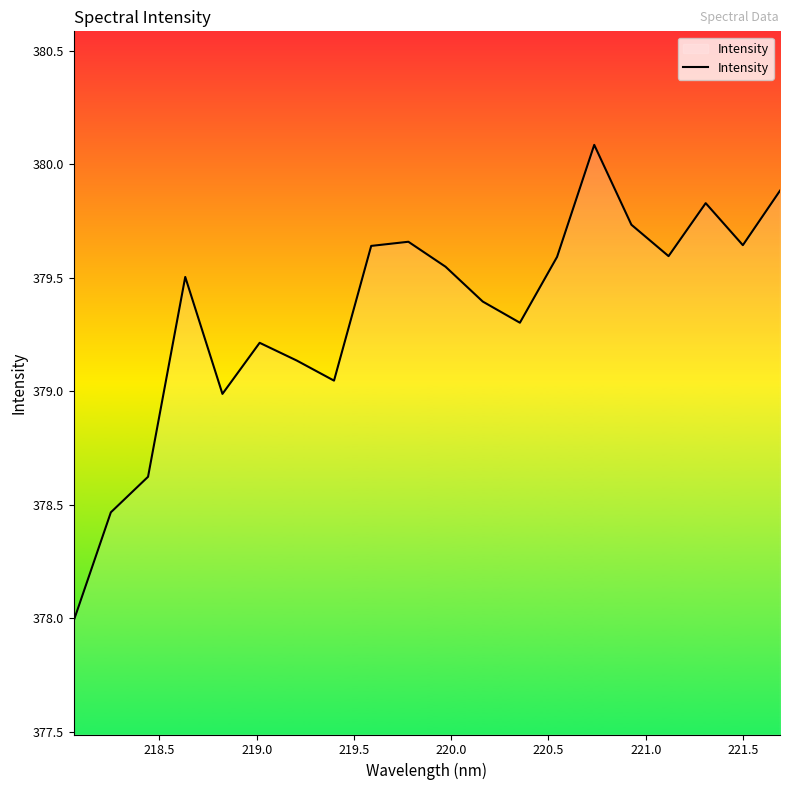

What is the smallest value displayed?

378.0